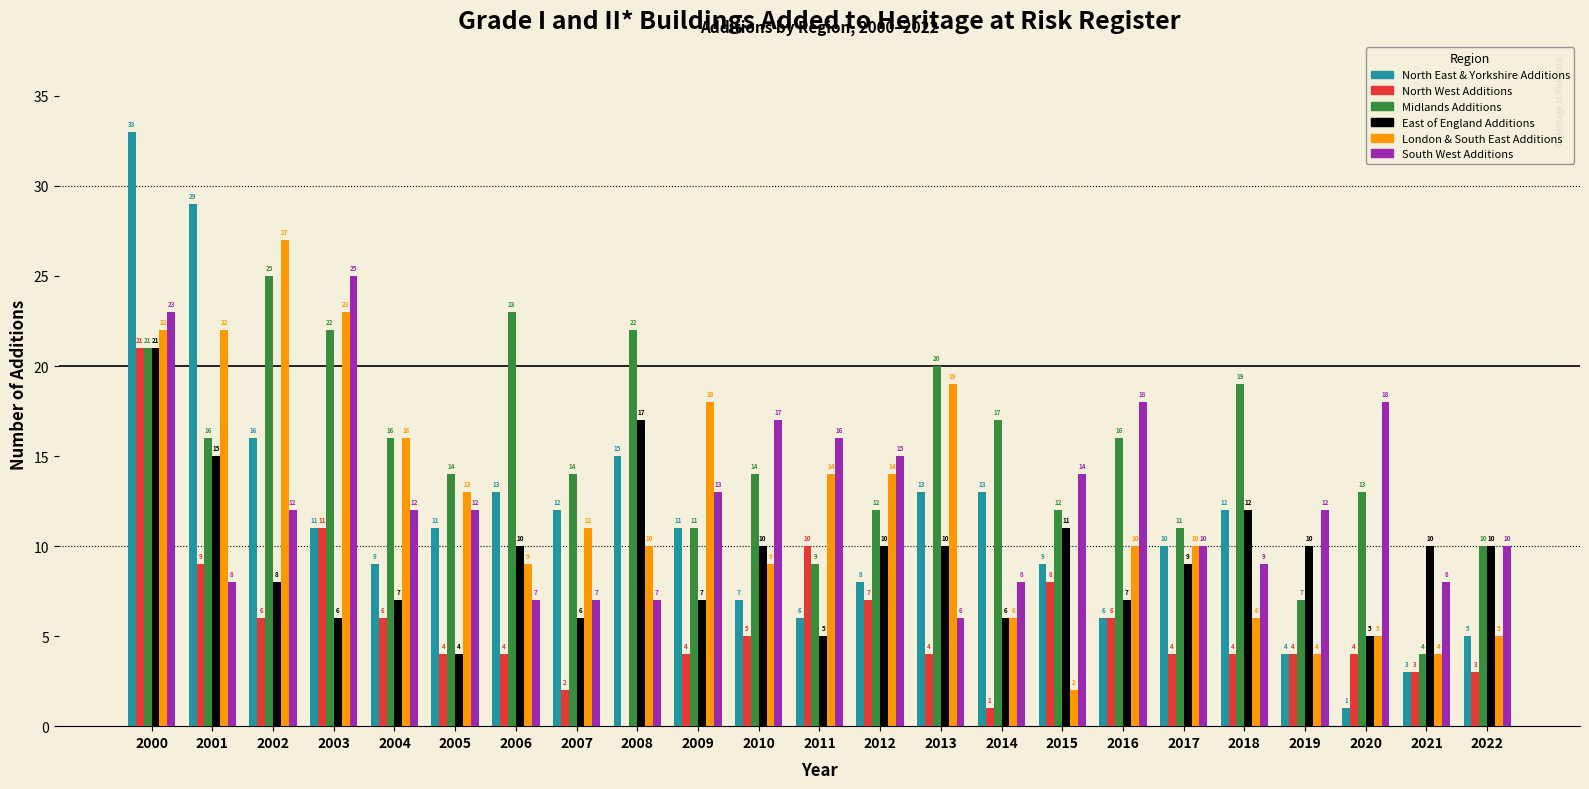

Reading left to right, list all the values displayed in this chart.

North East & Yorkshire Additions: 2000=33	2001=29	2002=16	2003=11	2004=9	2005=11	2006=13	2007=12	2008=15	2009=11	2010=7	2011=6	2012=8	2013=13	2014=13	2015=9	2016=6	2017=10	2018=12	2019=4	2020=1	2021=3	2022=5
North West Additions: 2000=21	2001=9	2002=6	2003=11	2004=6	2005=4	2006=4	2007=2	2008=0	2009=4	2010=5	2011=10	2012=7	2013=4	2014=1	2015=8	2016=6	2017=4	2018=4	2019=4	2020=4	2021=3	2022=3
Midlands Additions: 2000=21	2001=16	2002=25	2003=22	2004=16	2005=14	2006=23	2007=14	2008=22	2009=11	2010=14	2011=9	2012=12	2013=20	2014=17	2015=12	2016=16	2017=11	2018=19	2019=7	2020=13	2021=4	2022=10
East of England Additions: 2000=21	2001=15	2002=8	2003=6	2004=7	2005=4	2006=10	2007=6	2008=17	2009=7	2010=10	2011=5	2012=10	2013=10	2014=6	2015=11	2016=7	2017=9	2018=12	2019=10	2020=5	2021=10	2022=10
London & South East Additions: 2000=22	2001=22	2002=27	2003=23	2004=16	2005=13	2006=9	2007=11	2008=10	2009=18	2010=9	2011=14	2012=14	2013=19	2014=6	2015=2	2016=10	2017=10	2018=6	2019=4	2020=5	2021=4	2022=5
South West Additions: 2000=23	2001=8	2002=12	2003=25	2004=12	2005=12	2006=7	2007=7	2008=7	2009=13	2010=17	2011=16	2012=15	2013=6	2014=8	2015=14	2016=18	2017=10	2018=9	2019=12	2020=18	2021=8	2022=10